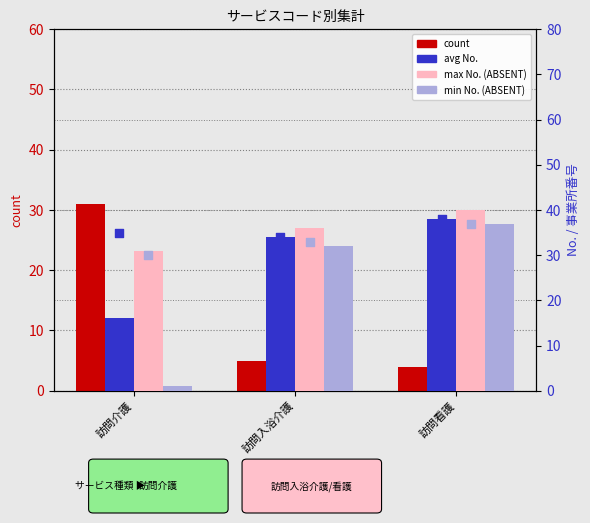

At which category is the sum across all series the highest?

訪問看護